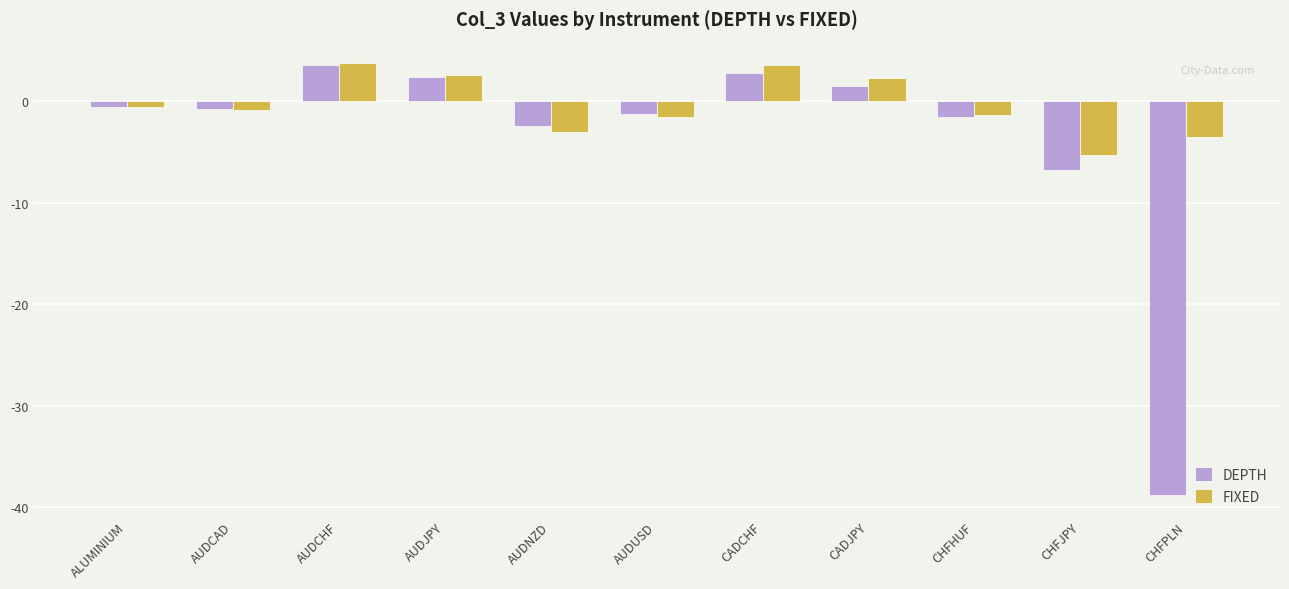

What is the approximate value of DEPTH at ALUMINIUM?

-0.6